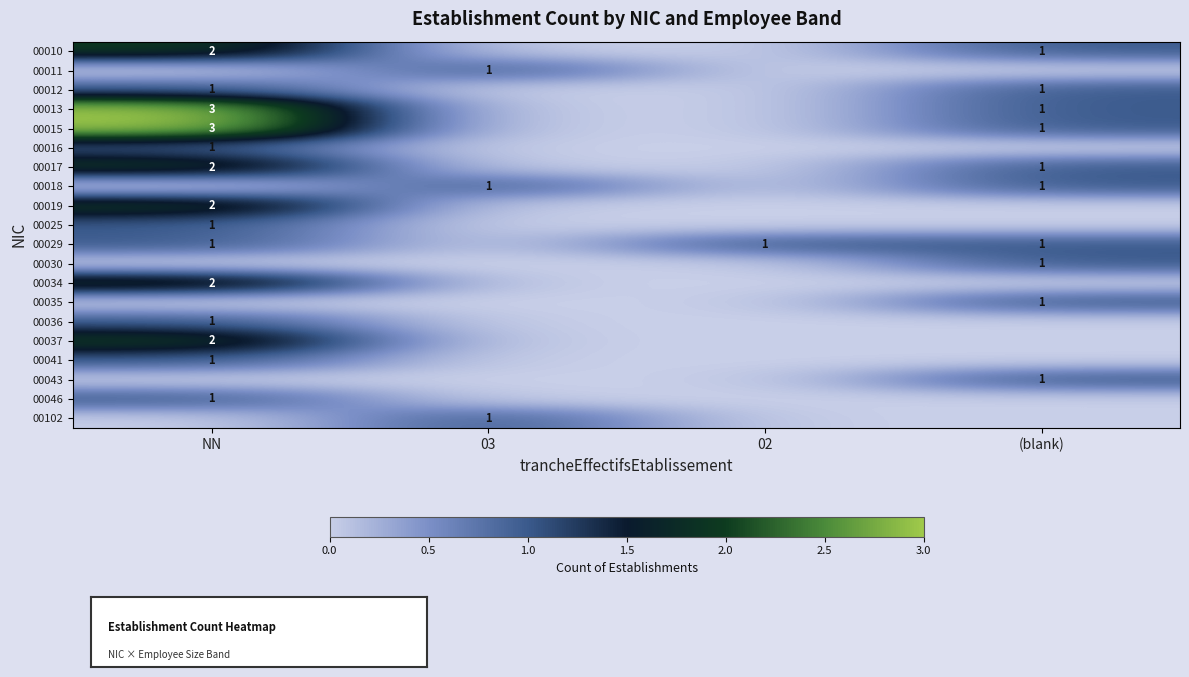

Is it true that 00035 equals 1 at (blank)?

True